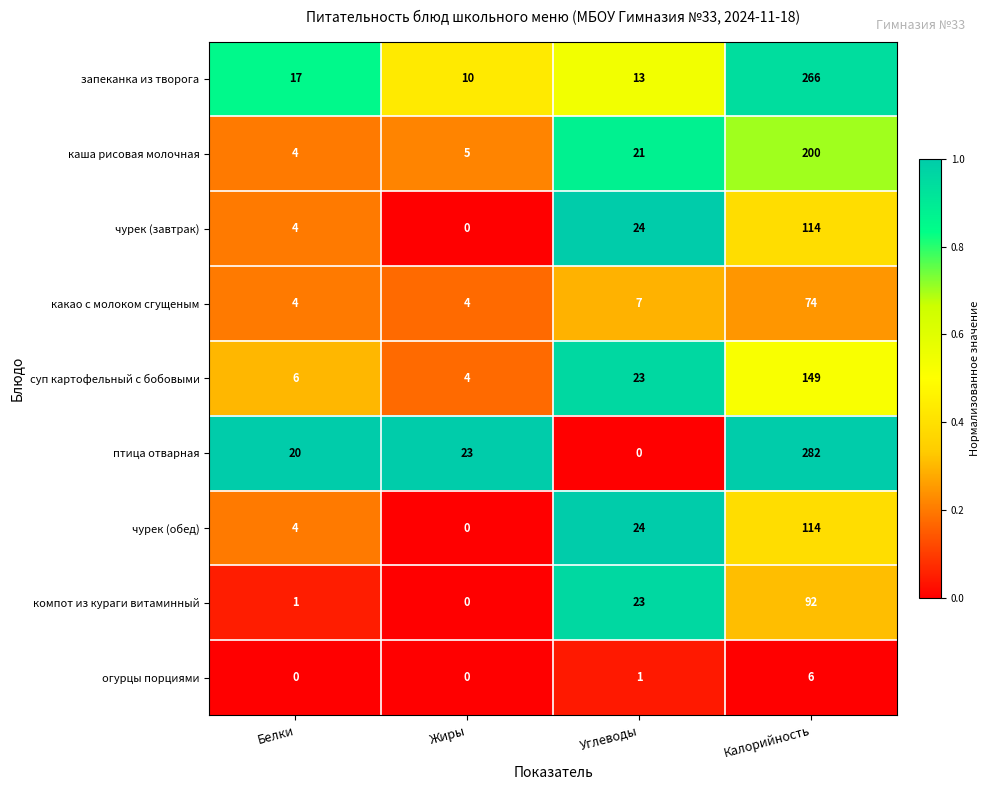

At which label is запеканка из творога closest to 138?

Белки